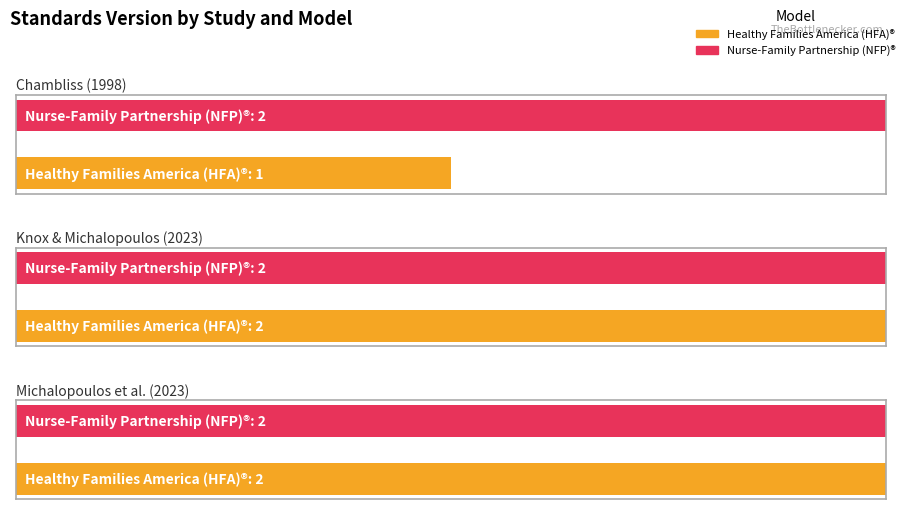

Reading left to right, what are all the values shown in this chart?

Healthy Families America (HFA)®: 1	2	2
Nurse-Family Partnership (NFP)®: 2	2	2